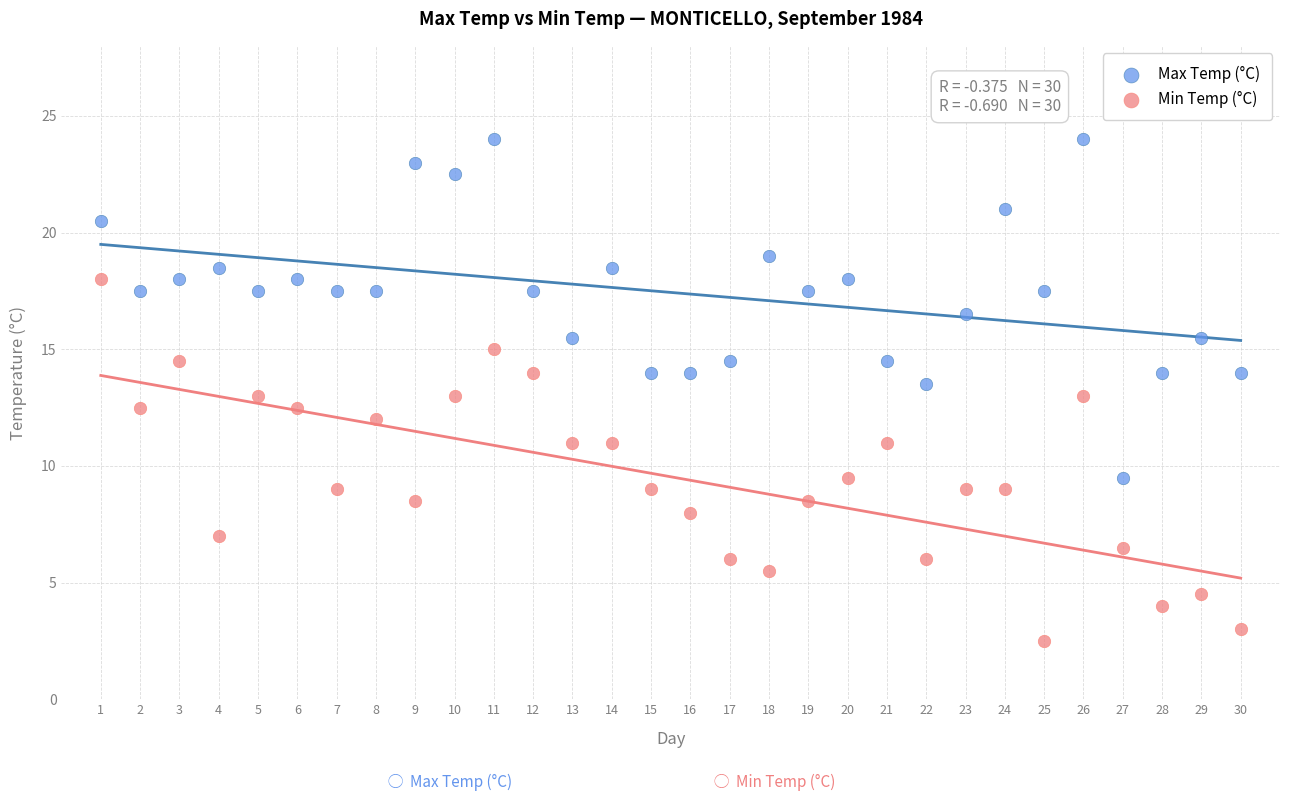

Which series contains the lowest Y value?

Min Temp (°C)